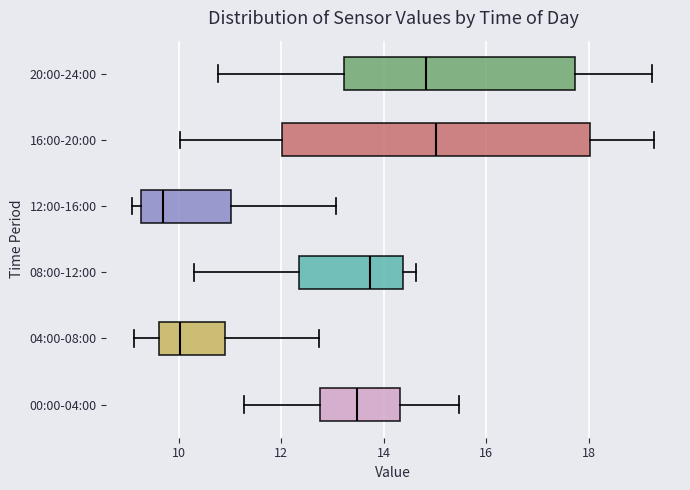

Reading bottom to top, transcribe this box plot: for each box, give where its median line is, the range the box spans, and where its two whiskers end, as read against the x-axis. The values are not printed on the chart, so give them approximately, as read against the axis.

00:00-04:00: median 13.4, box 12.8 to 14.4, whiskers 11.2 to 15.4
04:00-08:00: median 10.0, box 9.6 to 11.0, whiskers 9.2 to 12.8
08:00-12:00: median 13.8, box 12.4 to 14.4, whiskers 10.4 to 14.6
12:00-16:00: median 9.8, box 9.2 to 11.0, whiskers 9.2 (just left of the box's left edge) to 13.0
16:00-20:00: median 15.0, box 12.0 to 18.0, whiskers 10.0 to 19.2
20:00-24:00: median 14.8, box 13.2 to 17.8, whiskers 10.8 to 19.2